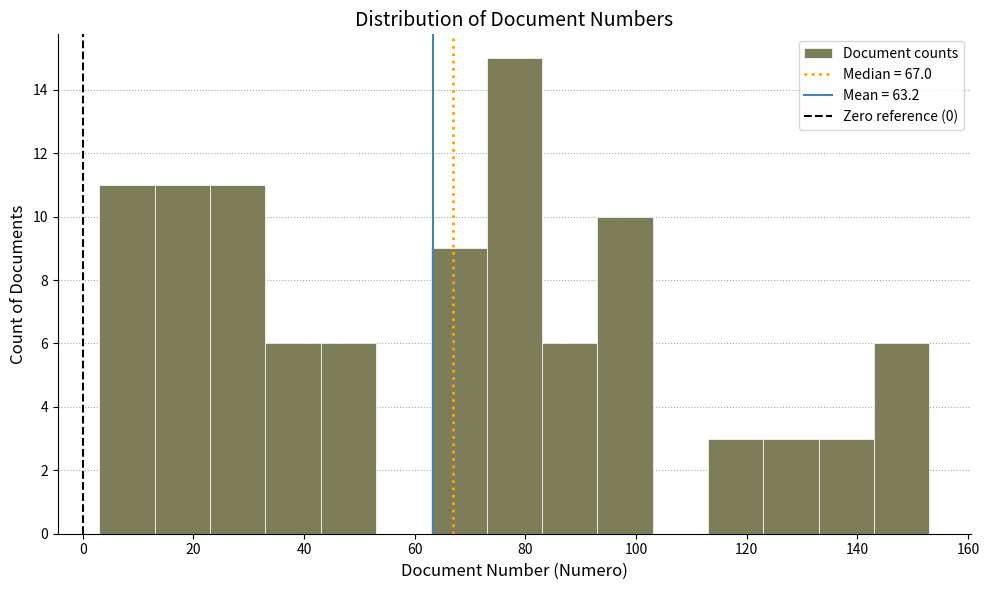

Reading left to right, list every bar in this chart as the range it spans on the x-axis followed by its height. Neither the bar edges nor the heights are printed on the chart, so give them approximately, as read against the axes.

3 to 13: 11
13 to 23: 11
23 to 33: 11
33 to 43: 6
43 to 53: 6
53 to 63: 0
63 to 73: 9
73 to 83: 15
83 to 93: 6
93 to 103: 10
103 to 113: 0
113 to 123: 3
123 to 133: 3
133 to 143: 3
143 to 153: 6